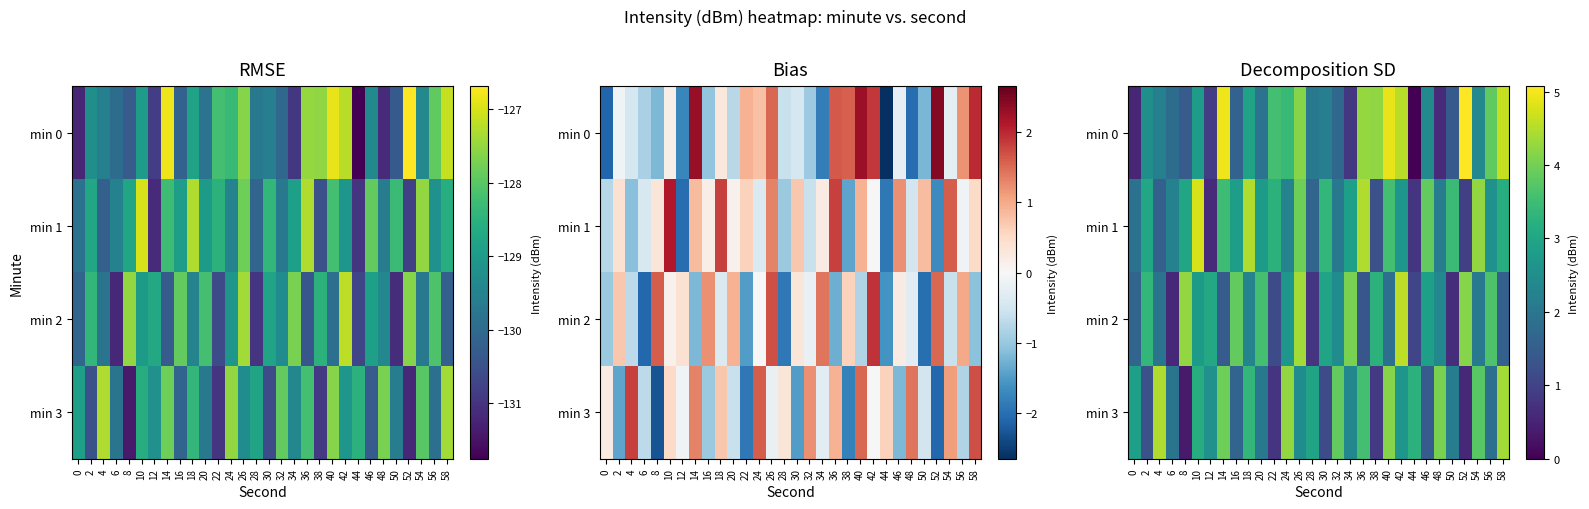

Where is min 1 nearest to the value 2?

32